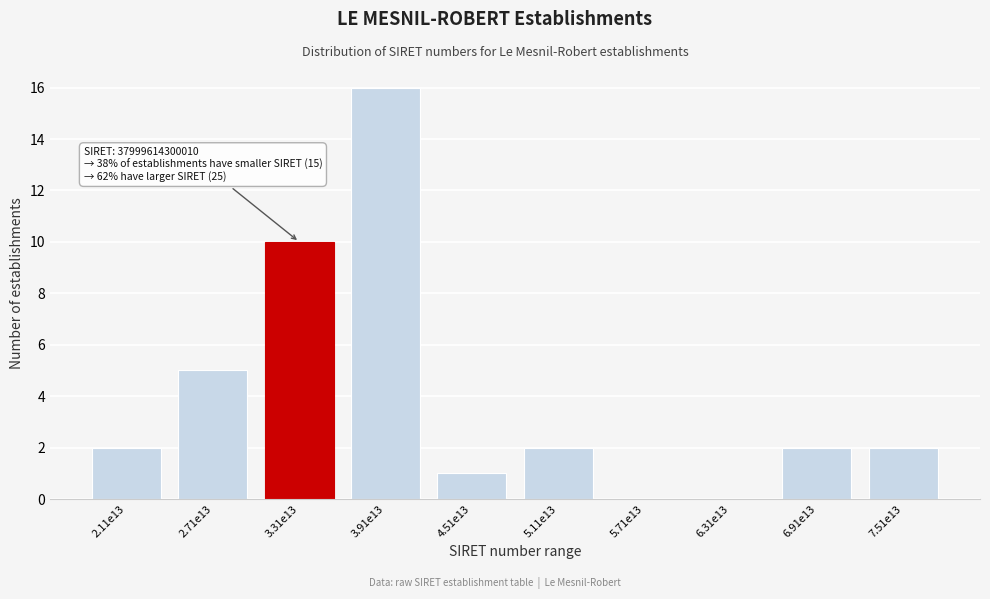

Reading left to right, transcribe all the data shown in this chart.

2.11e13=2	2.71e13=5	3.31e13=10	3.91e13=16	4.51e13=1	5.11e13=2	5.71e13=0	6.31e13=0	6.91e13=2	7.51e13=2